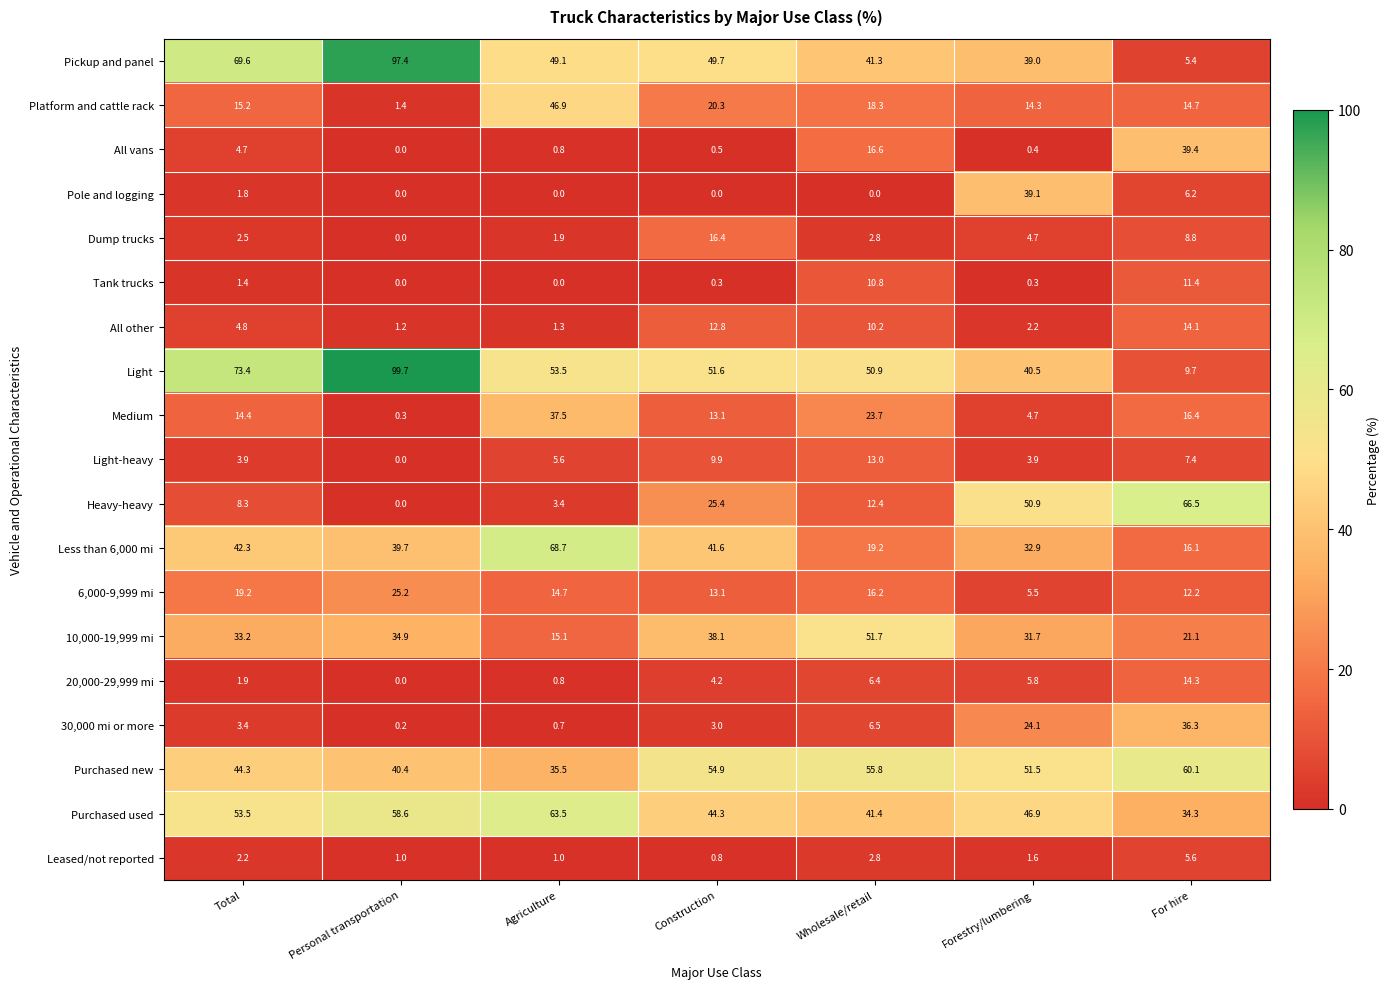

Which series has the largest range (max minus min)?

Pickup and panel